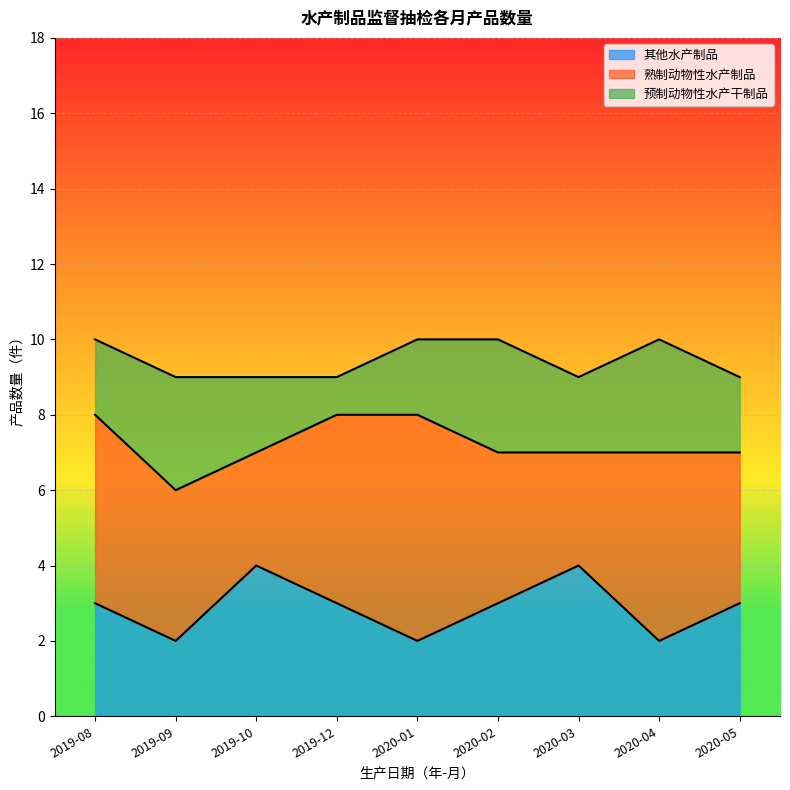

Where does the 预制动物性水产干制品 series first go above 2?

2019-09